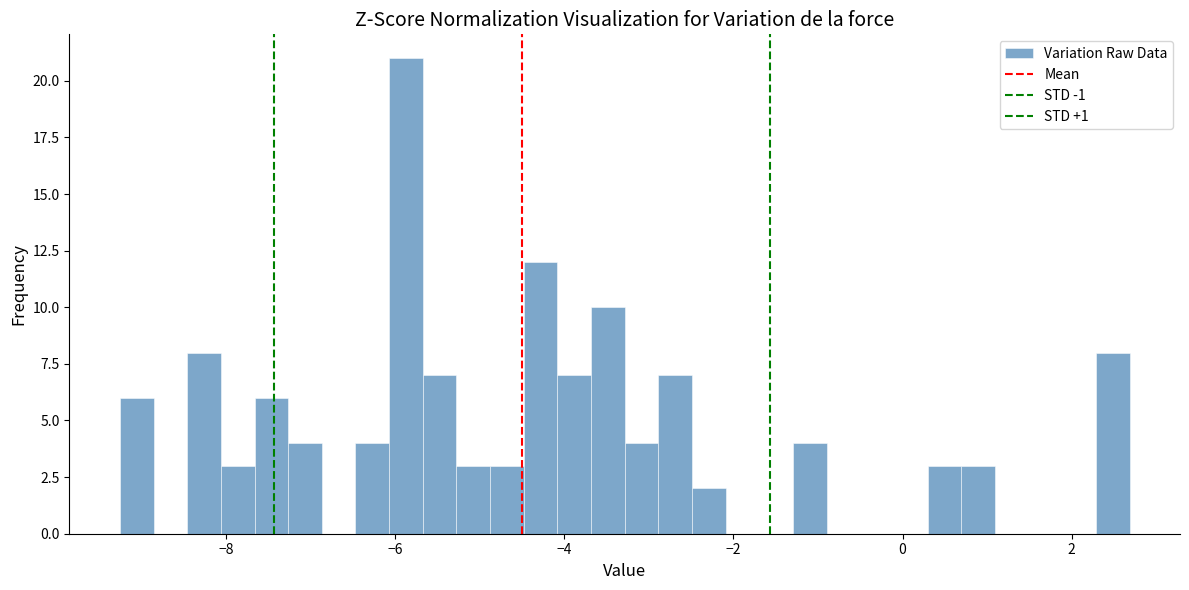

Read against the x-axis, roughly where is the centre of the tallest bar?

-5.8